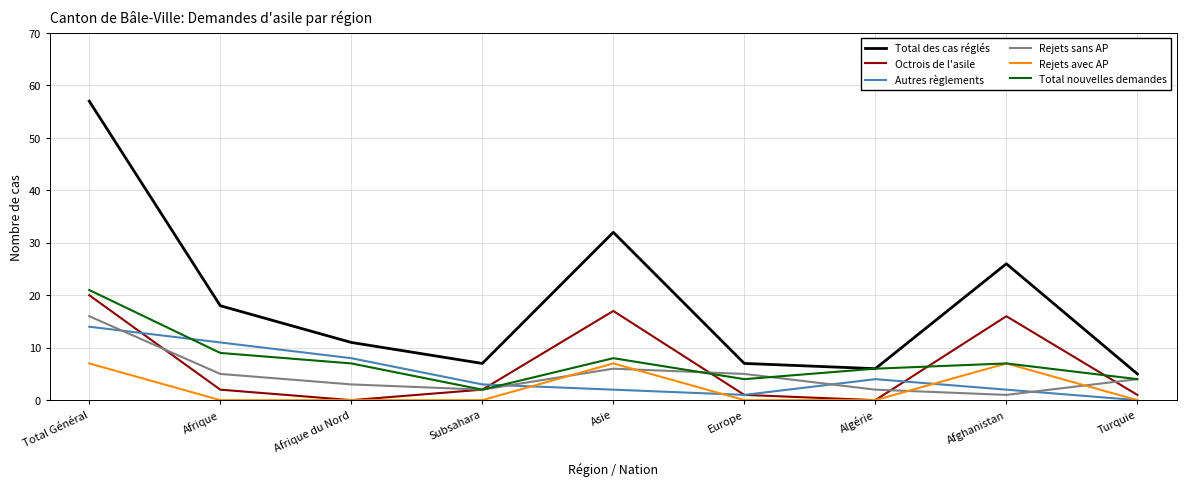

What position from the left is Afrique du Nord?

3